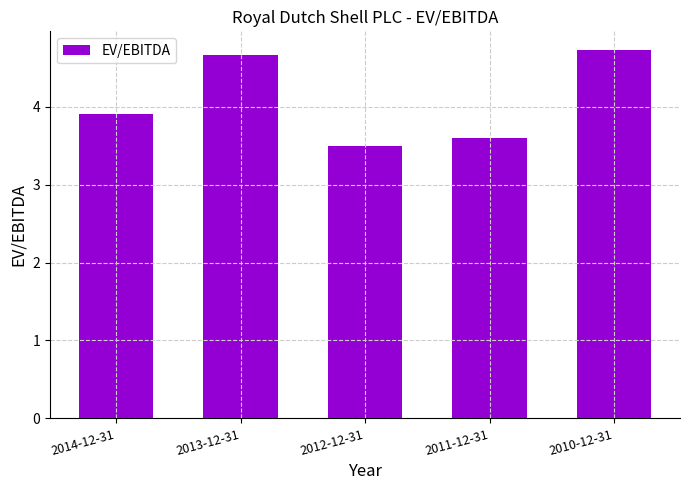

What is the difference between the values at 2010-12-31 and 2012-12-31?

1.2